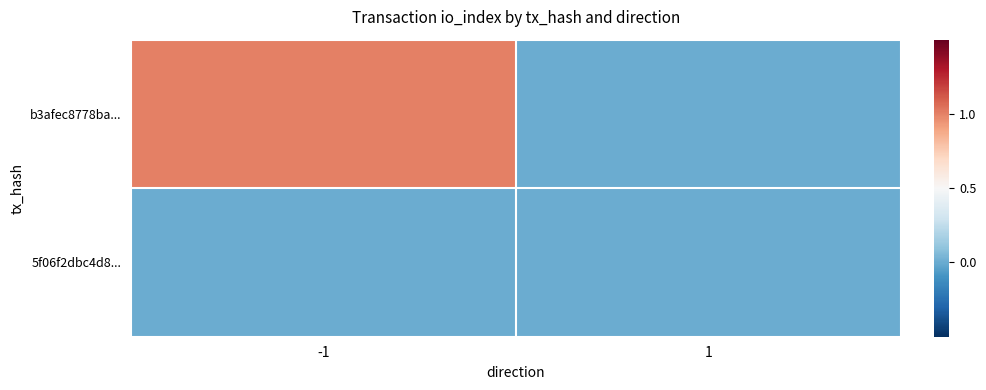

Which series has the largest total across all categories?

b3afec8778ba...